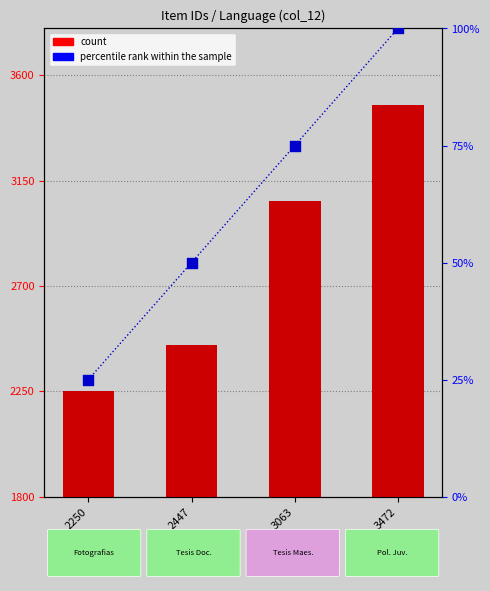

Which series reaches the minimum Y coordinate?

percentile rank within the sample